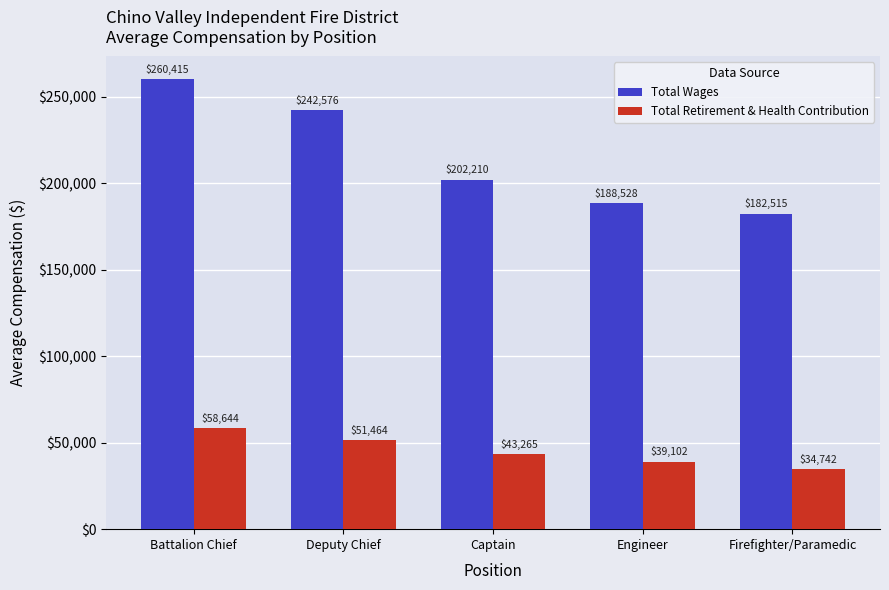

Does the chart contain stacked bars?

No